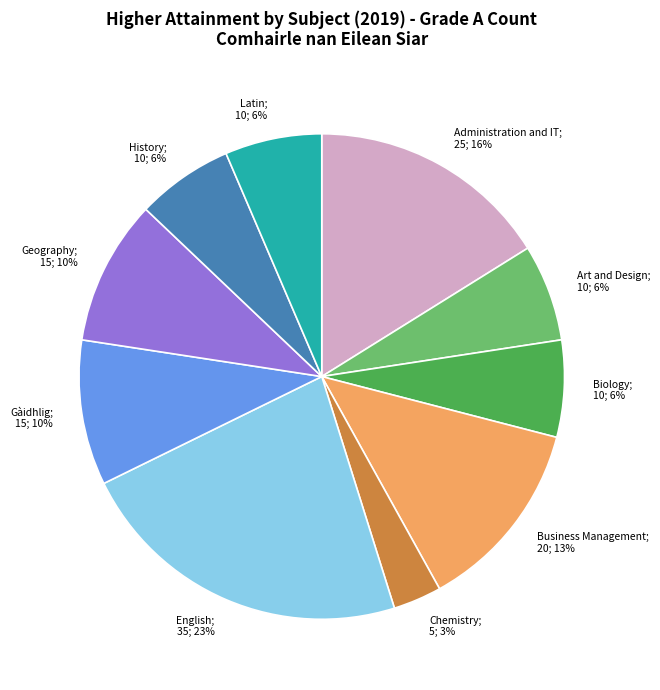

To the nearest percent, what is the average slice percentage?

10%